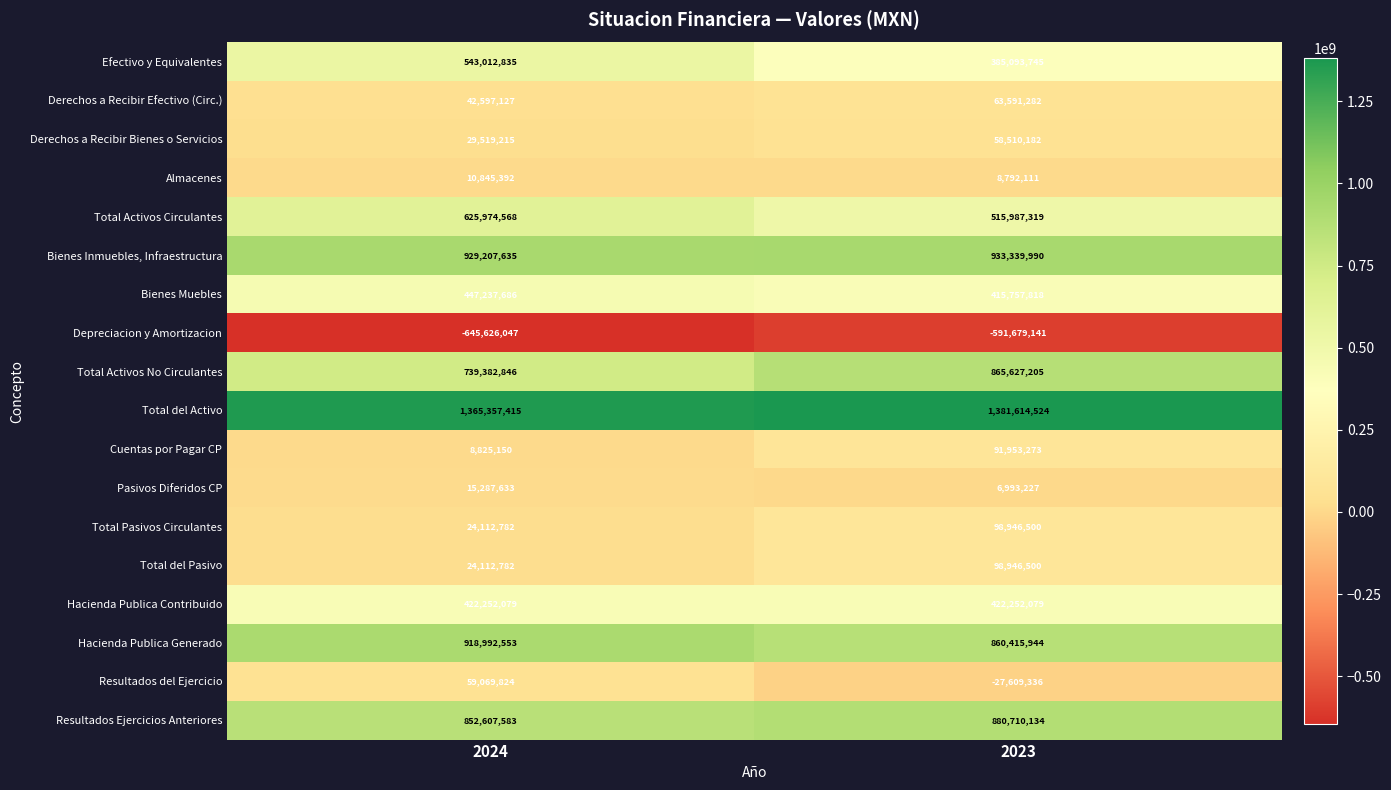

What is the average value of the Total Activos Circulantes series?

570980944